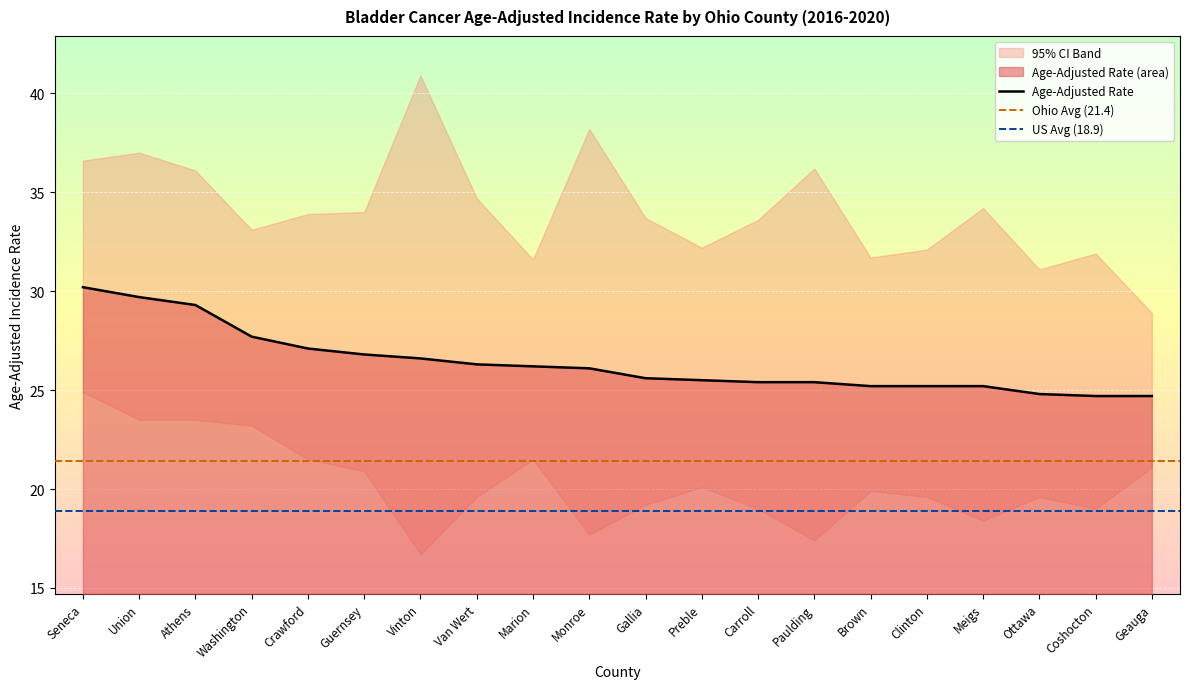

What position from the right is Ottawa?

3